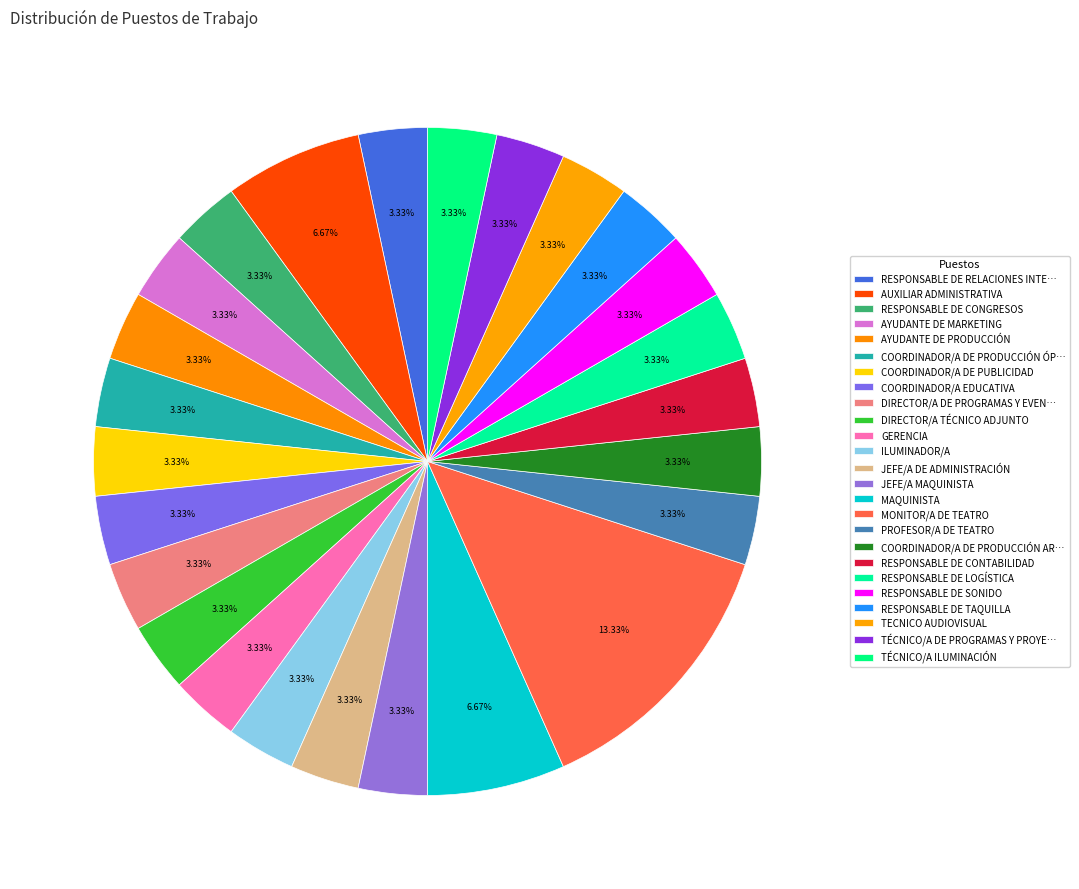

How many segments does this pie chart have?

25